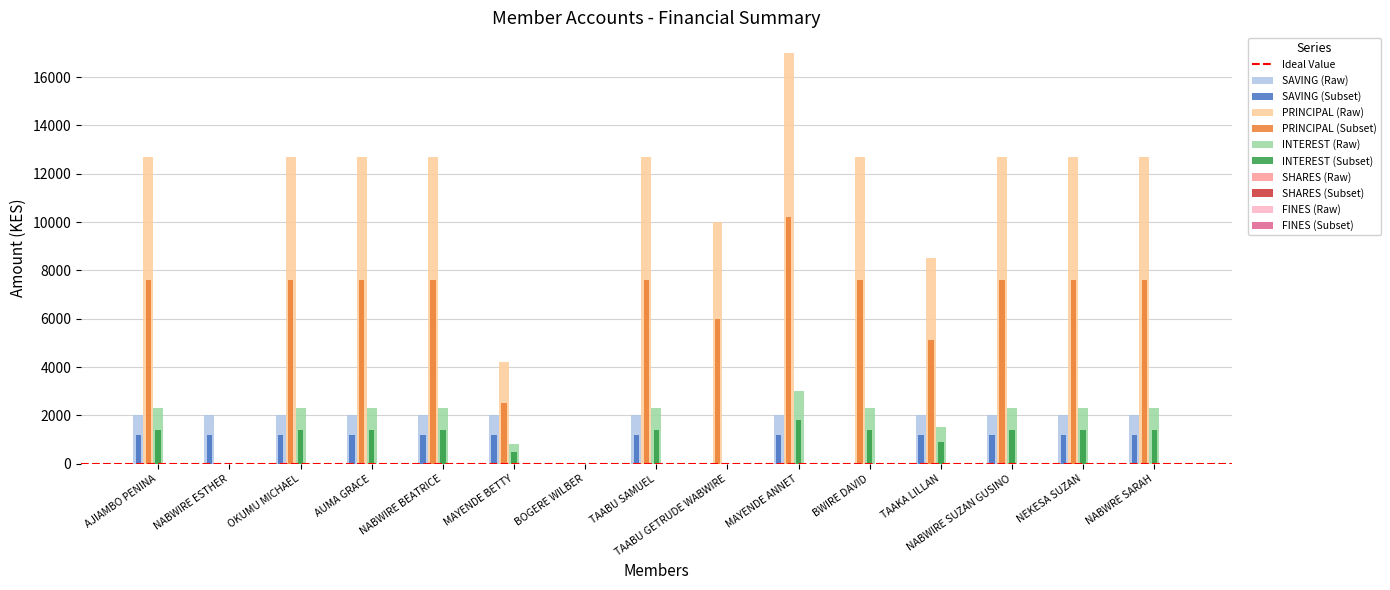

At which category does the chart reach its peak across all series?

MAYENDE ANNET